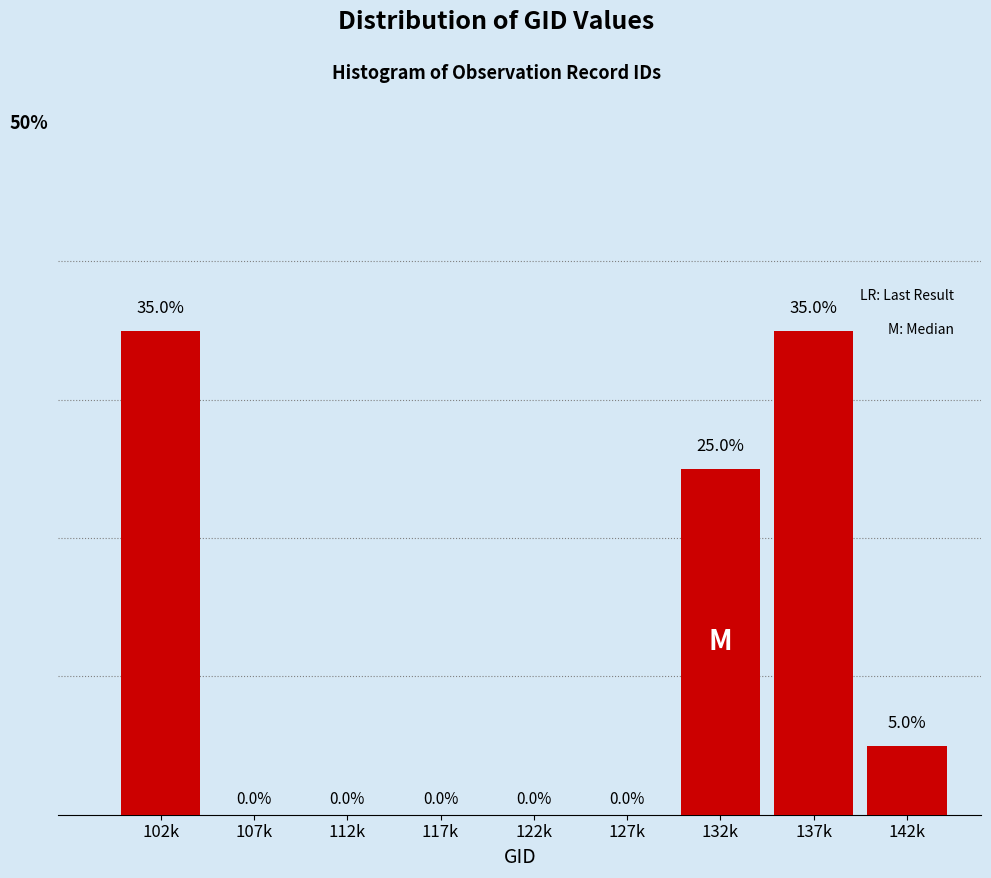

Between 137k and 112k, which is larger?

137k